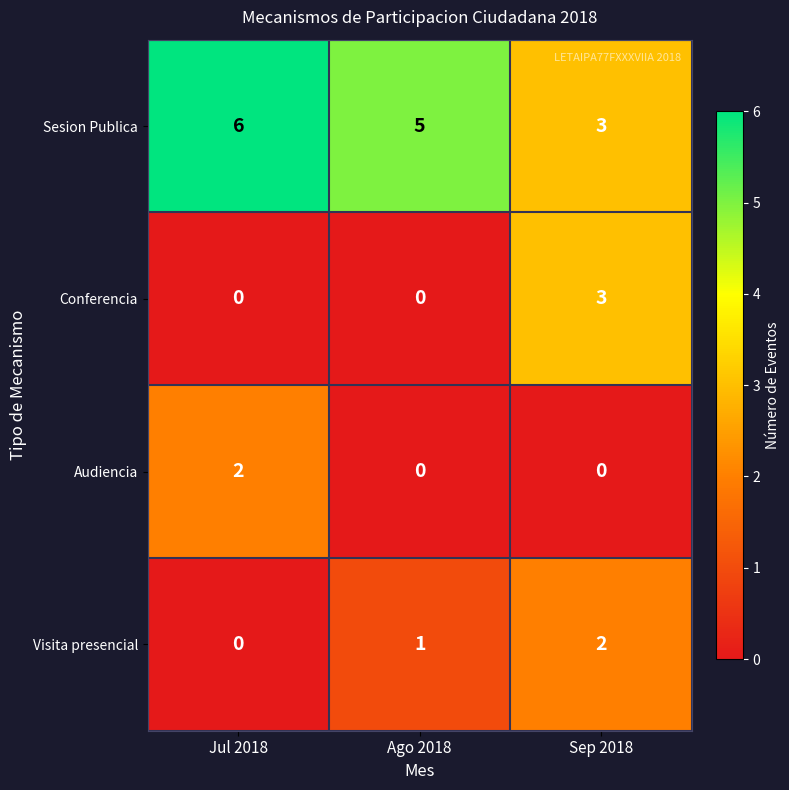

The Visita presencial series shows 1 at Jul 2018. True or false?

False